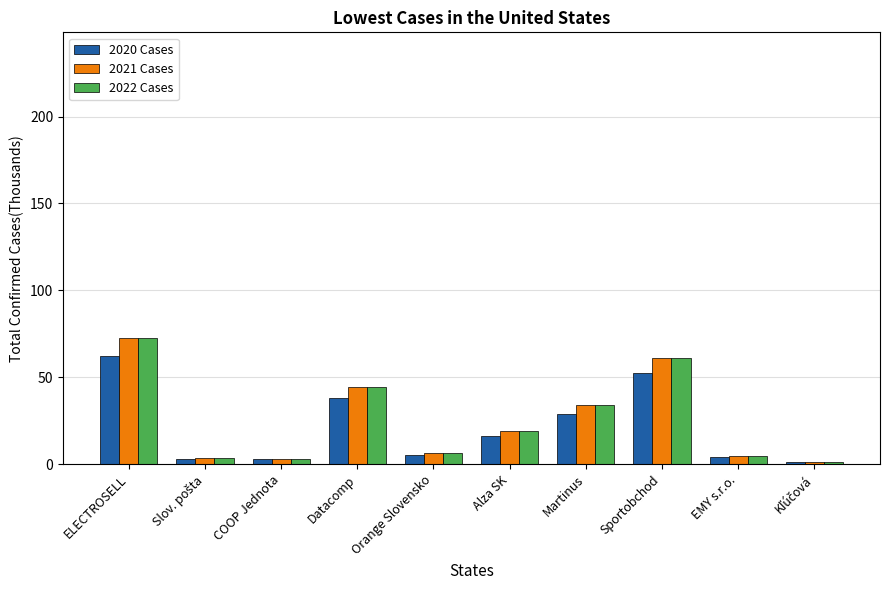

At which label does 2021 Cases reach its peak?

ELECTROSELL